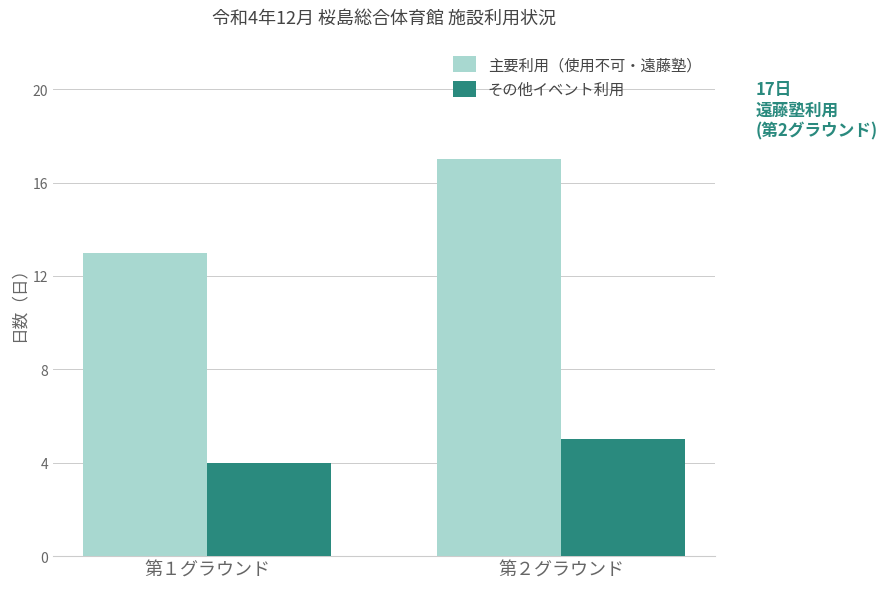

Which label corresponds to the smallest value in the chart?

第１グラウンド